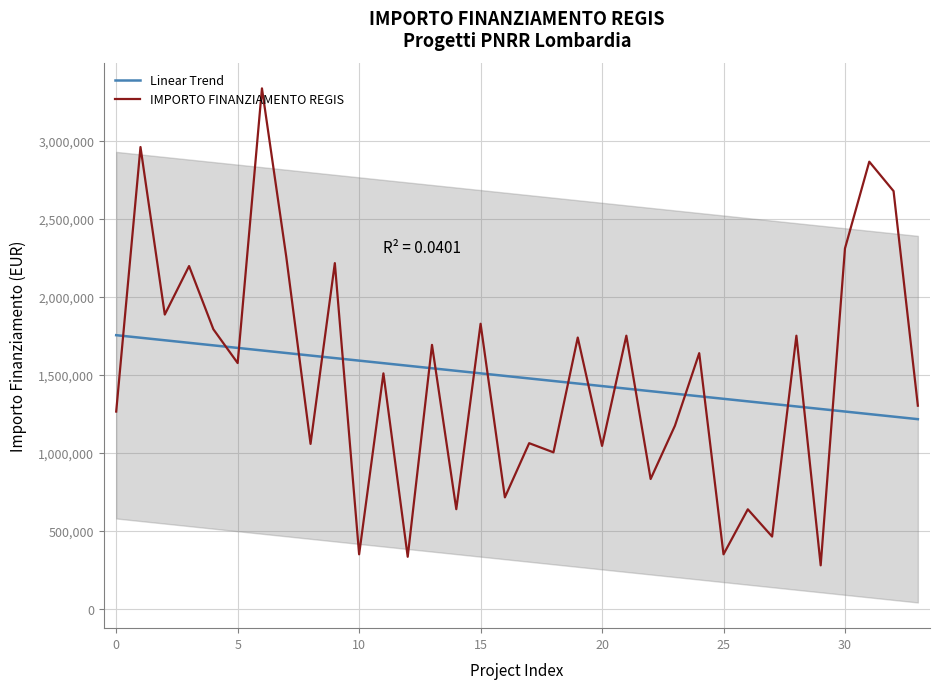

Rank the series by their maximum value, from highest to lowest.

IMPORTO FINANZIAMENTO REGIS, Linear Trend